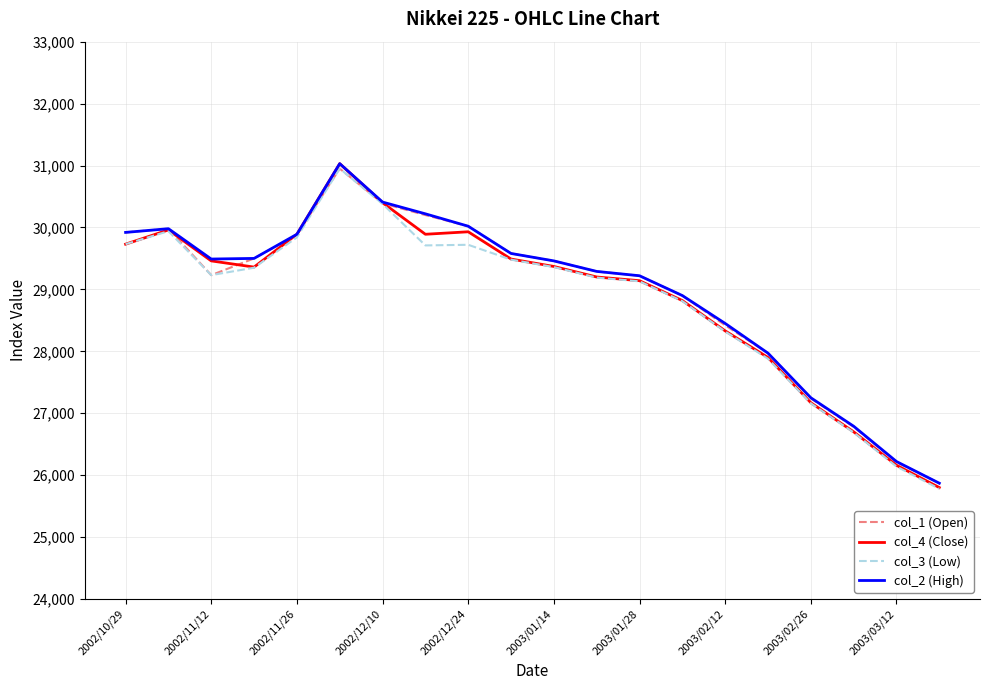

What is the smallest value displayed?

25780